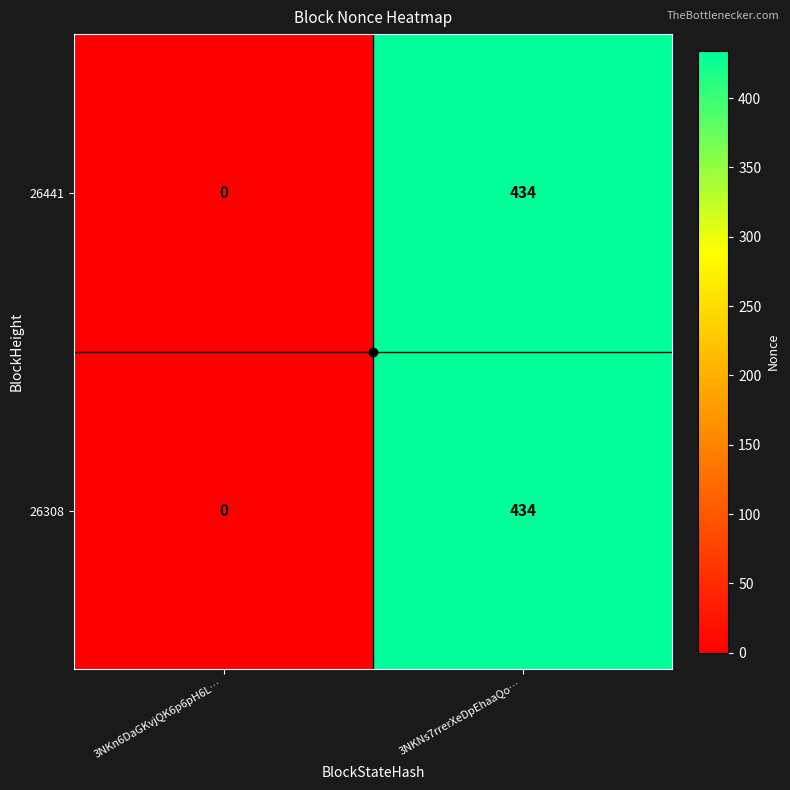

What is the difference between the 26441 values at 3NKn6DaGKvjQK6p6pH6L… and 3NKNs7rrerXeDpEhaaQo…?

434